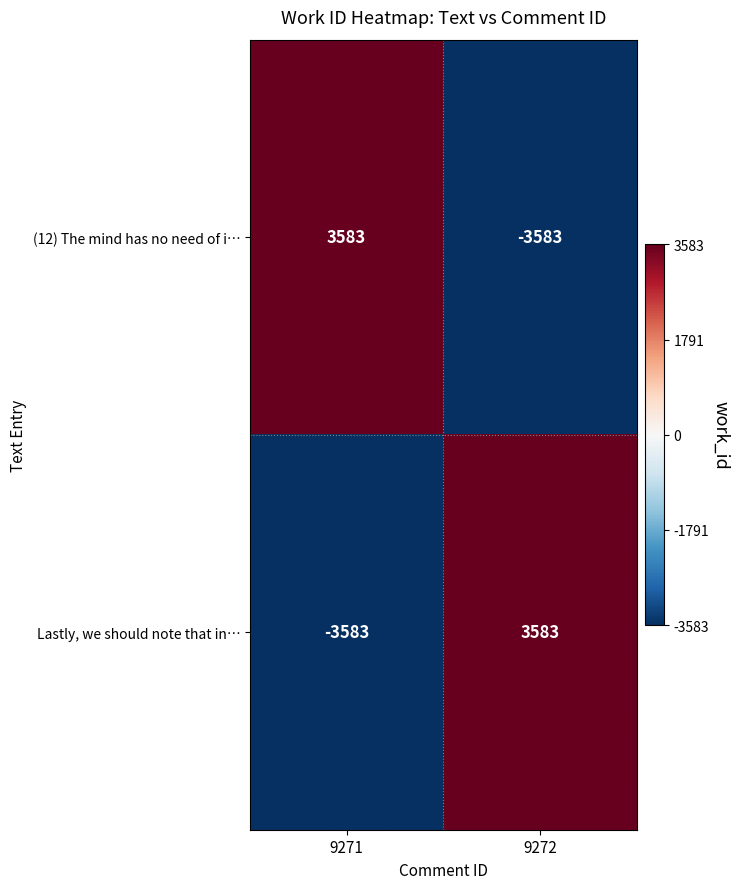

At which label is Lastly, we should note that in… closest to 0?

9271